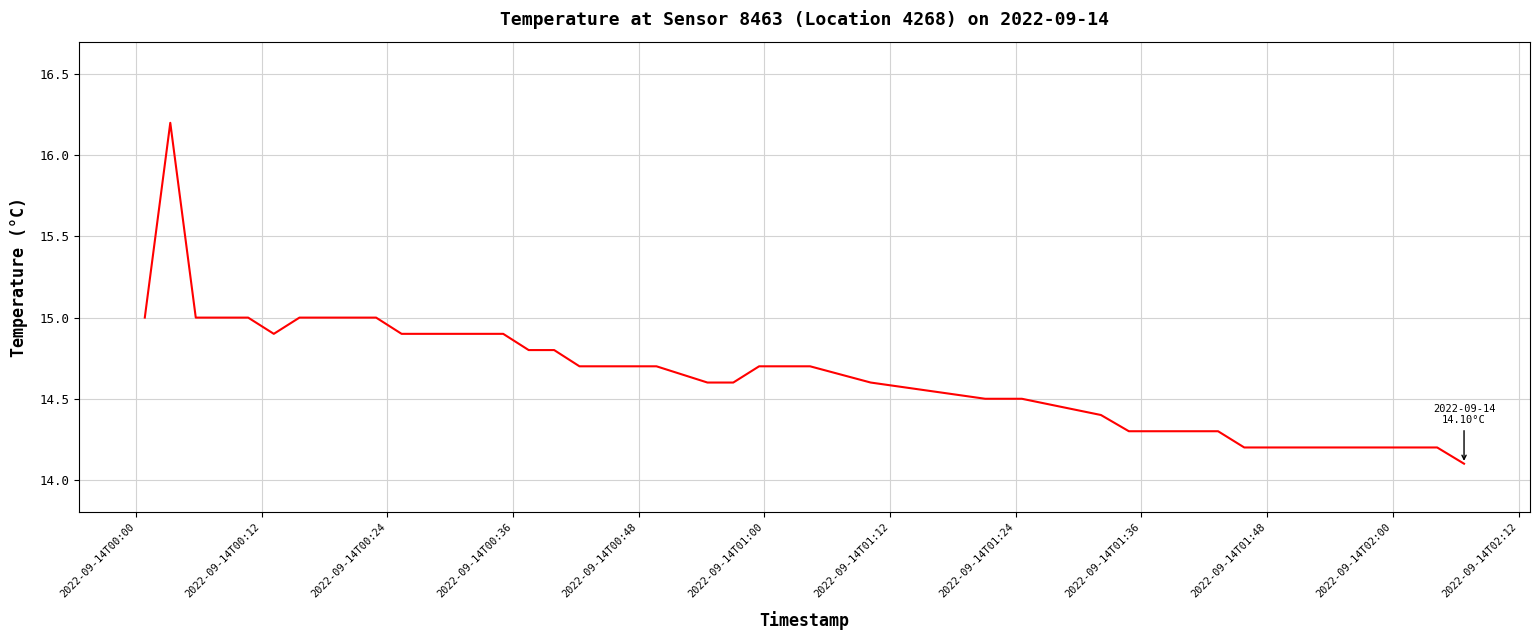

Reading left to right, list all the values displayed in this chart.

15.0	16.2	15.0	15.0	15.0	14.9	15.0	15.0	15.0	15.0	14.9	14.9	14.9	14.9	14.9	14.8	14.8	14.7	14.7	14.7	14.6	14.6	14.7	14.7	14.7	14.6	14.5	14.5	14.4	14.3	14.3	14.3	14.3	14.2	14.2	14.2	14.2	14.2	14.2	14.1